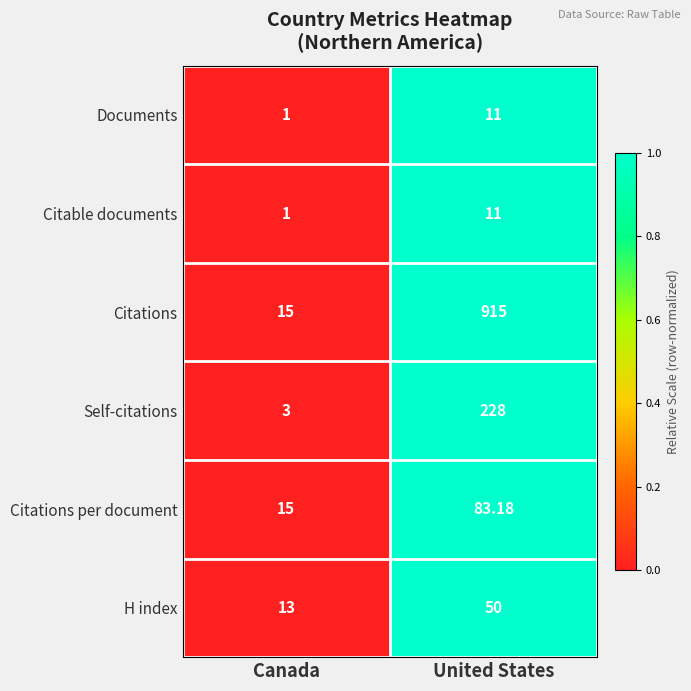

At which category is the sum across all series the highest?

United States